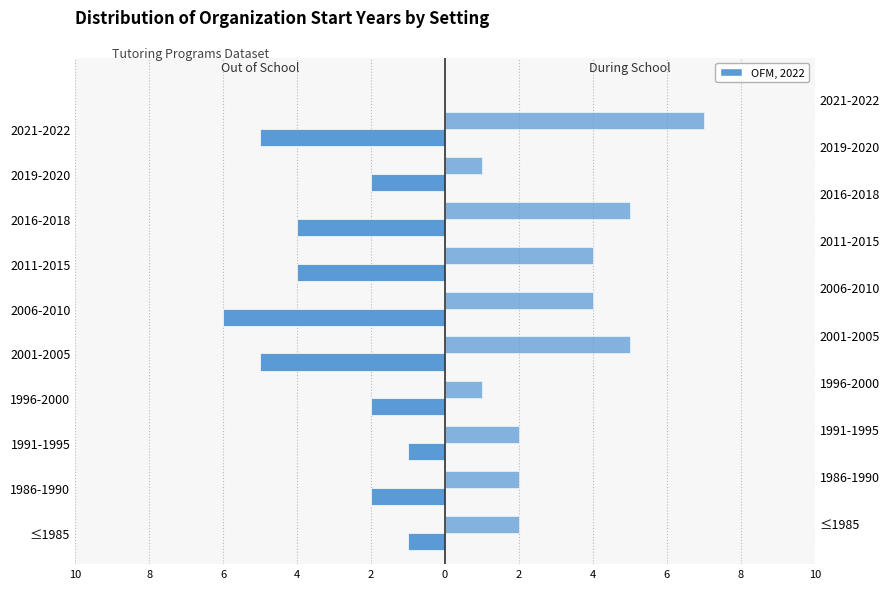

What is the minimum value for Out of School?

-6